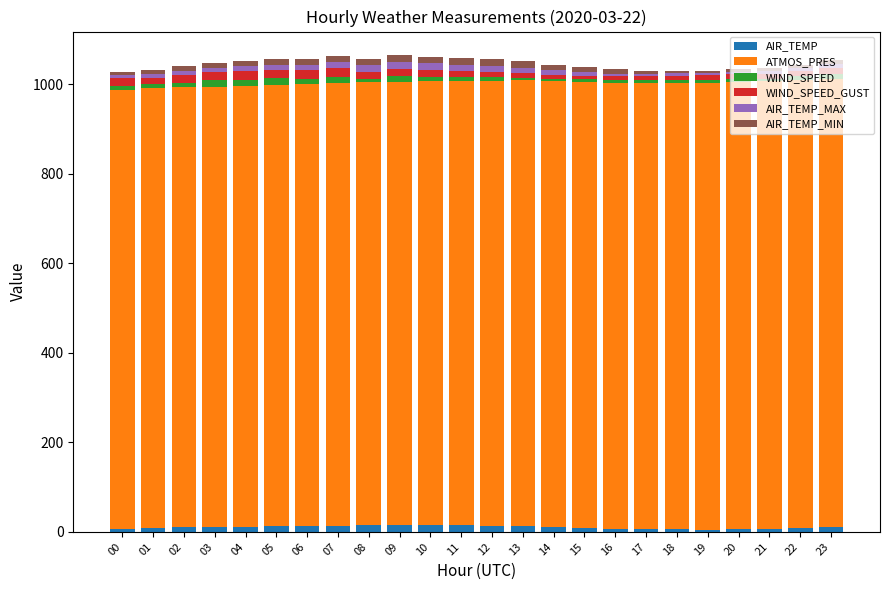

What is the sum of all AIR_TEMP values?

246.7